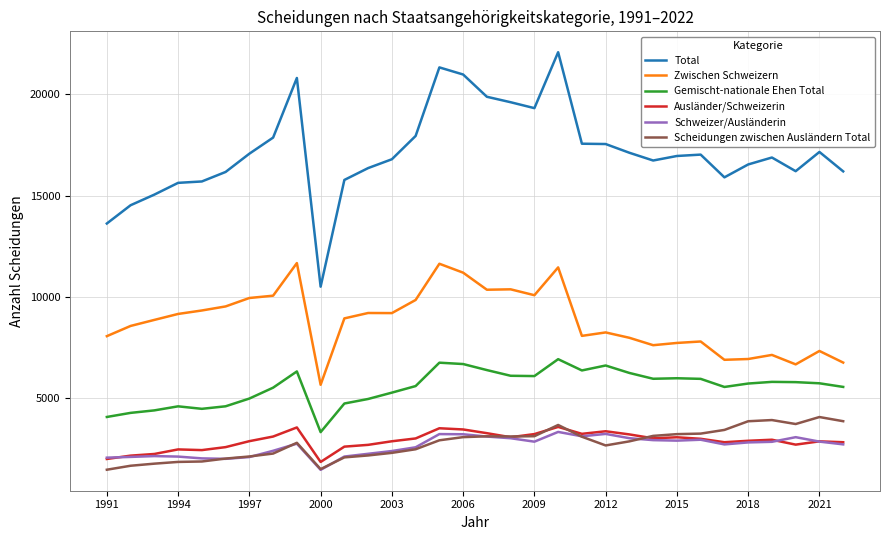

What is the minimum value for Zwischen Schweizern?

5670